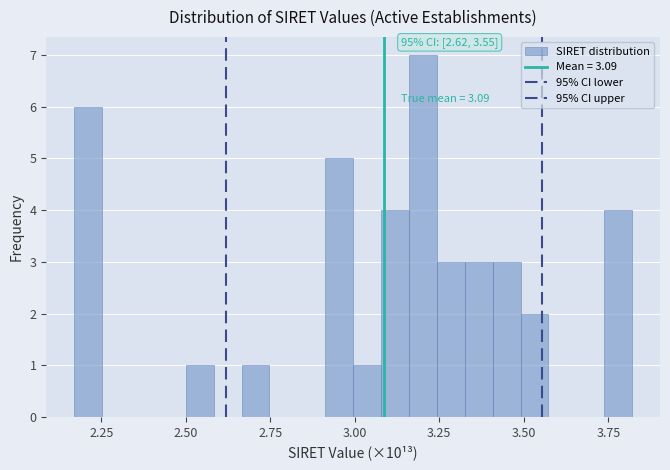

Around what value on the x-axis is the tallest bar? Give the approximate position of its centre, as read against the axis.

3.20